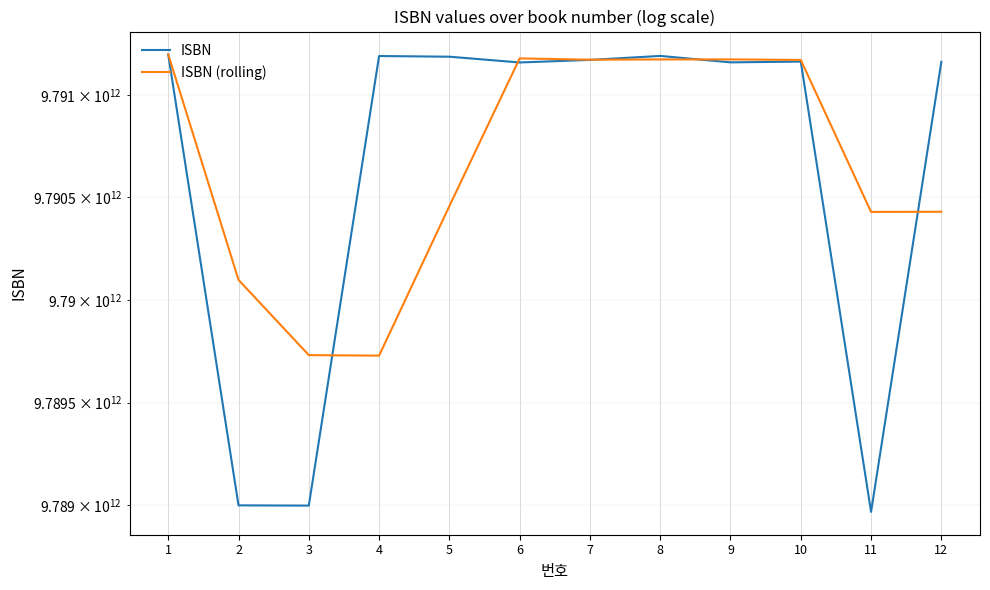

Rank the series at 3 from lowest to highest value.

ISBN, ISBN (rolling)